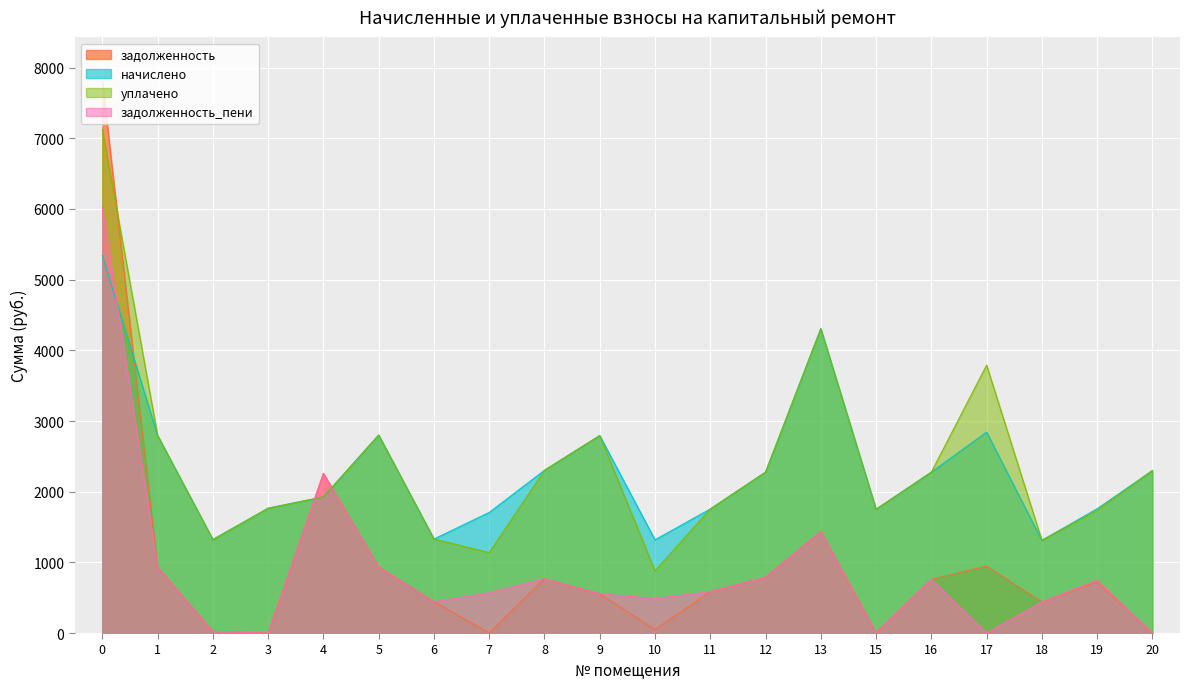

The задолженность_пени series shows 3350.6 at 4. True or false?

False